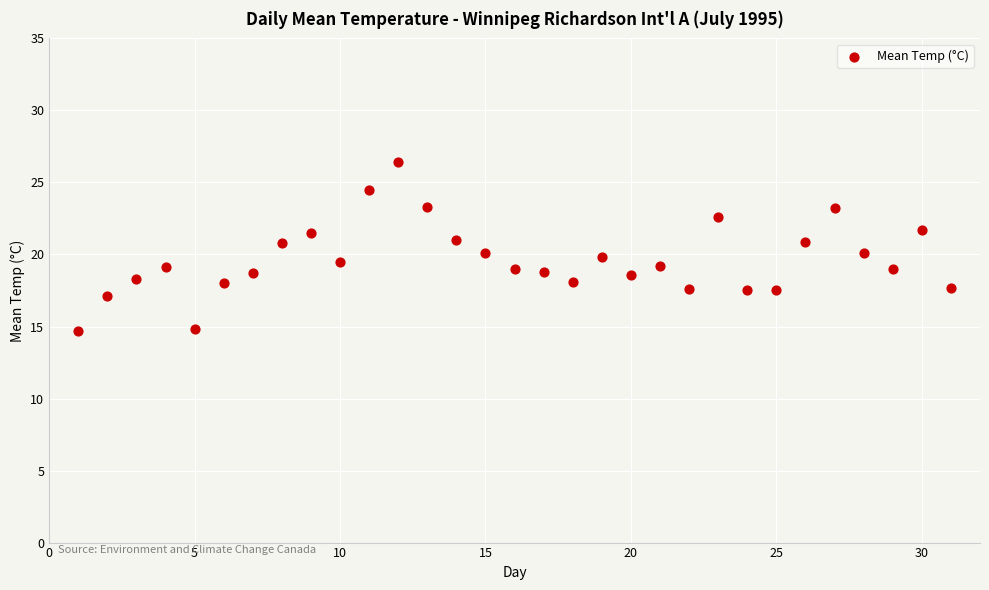

What is the range of Y values (max minus min)?

11.7